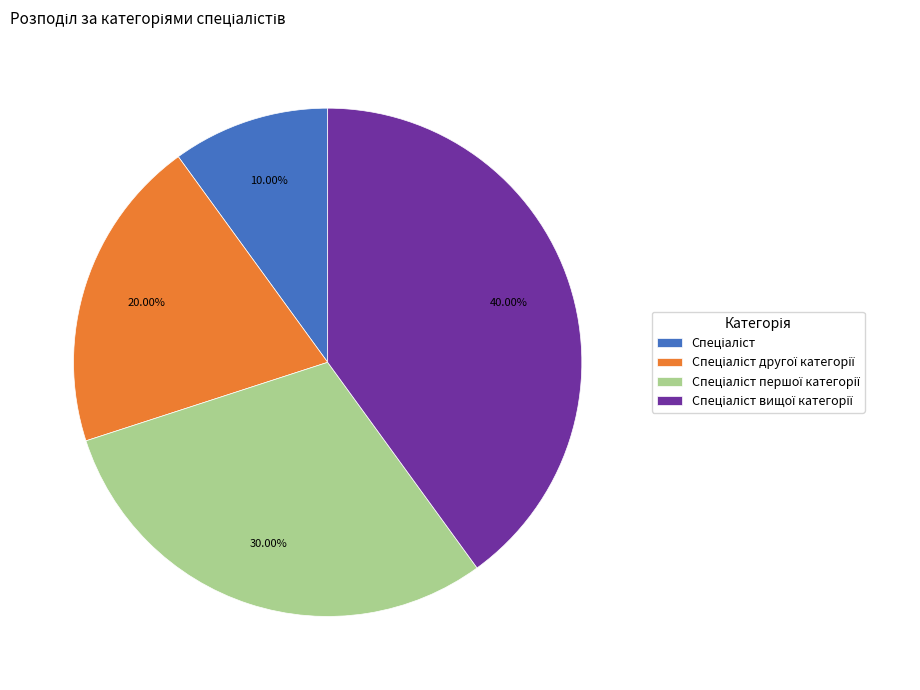

Does any single category account for the majority?

No